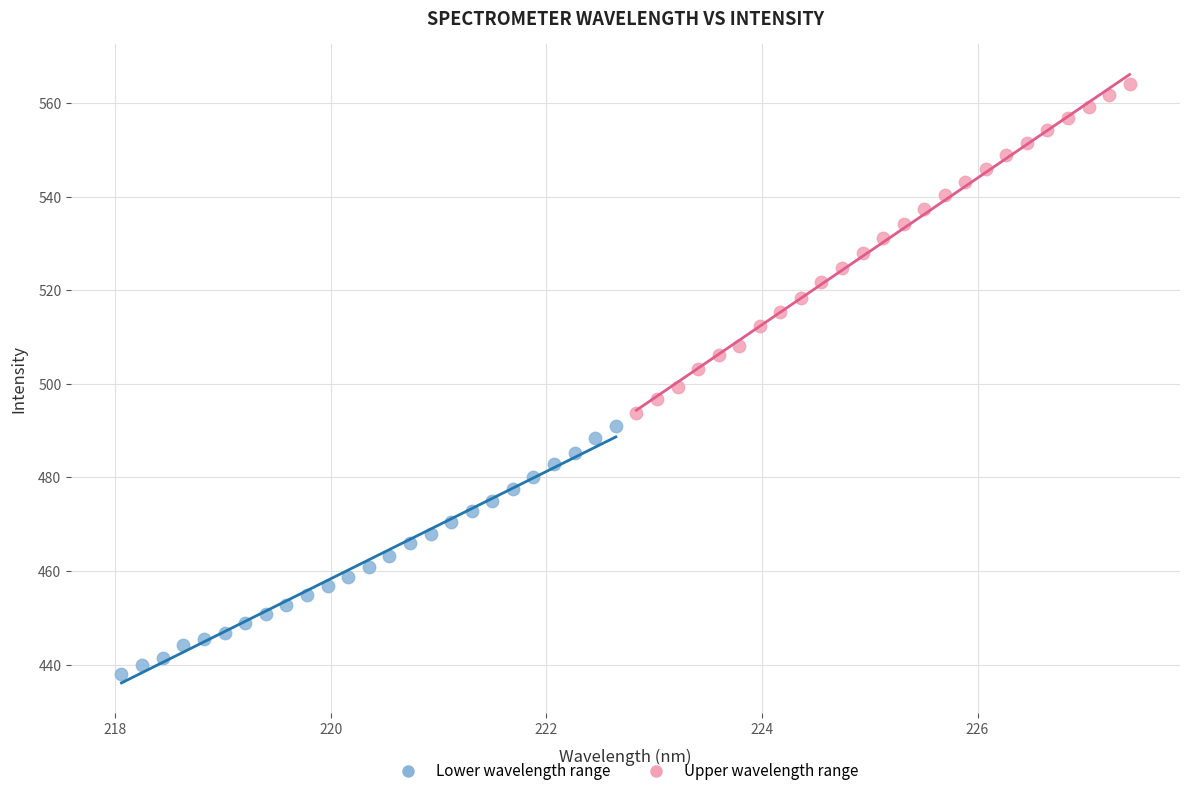

Which series reaches the minimum Y coordinate?

Lower wavelength range